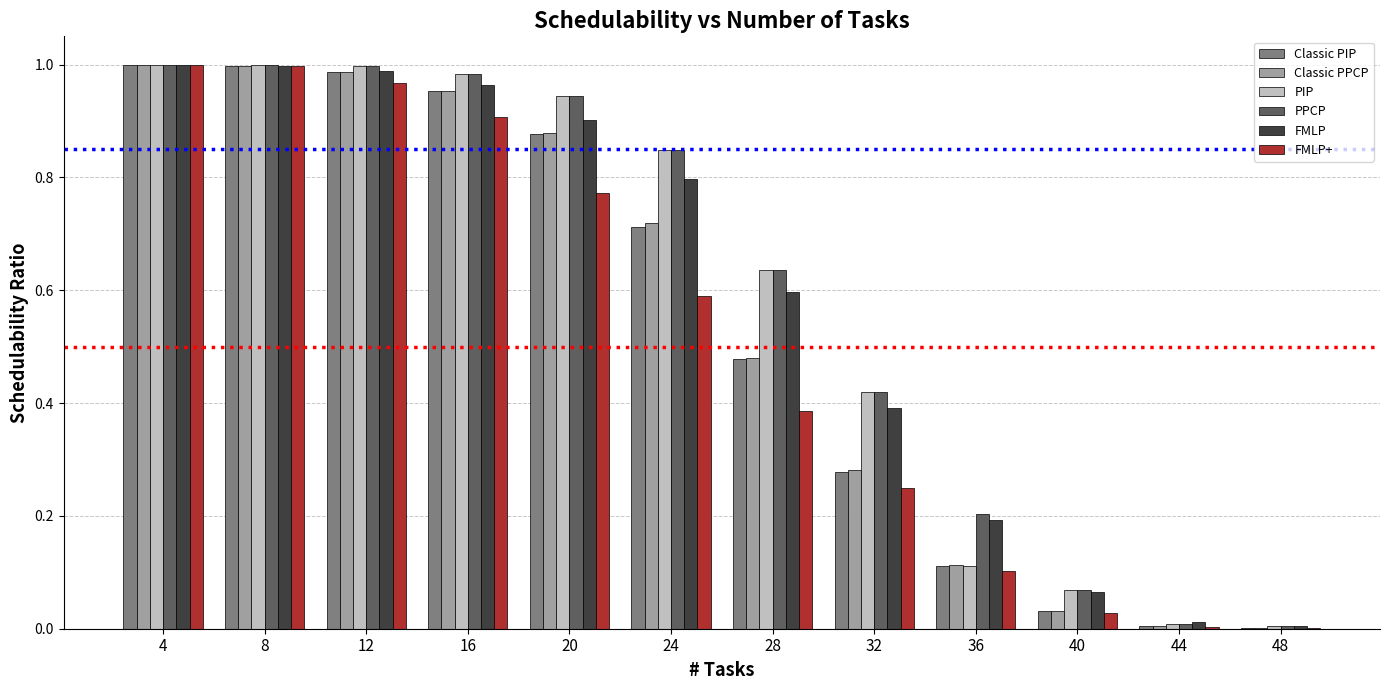

Between 36 and 40, which series saw the biggest shift?

PPCP